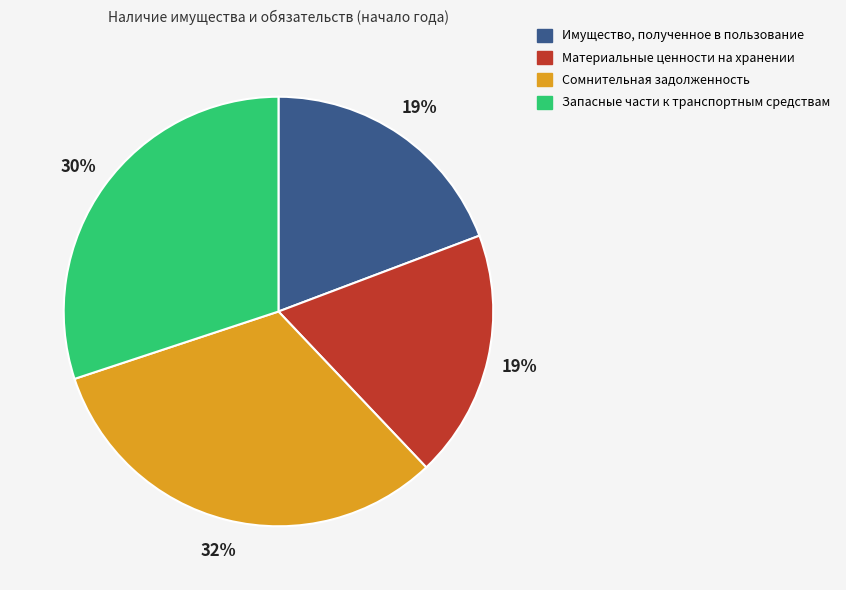

Approximately how many times larger is the value at Материальные ценности на хранении compared to Запасные части к транспортным средствам?

0.6